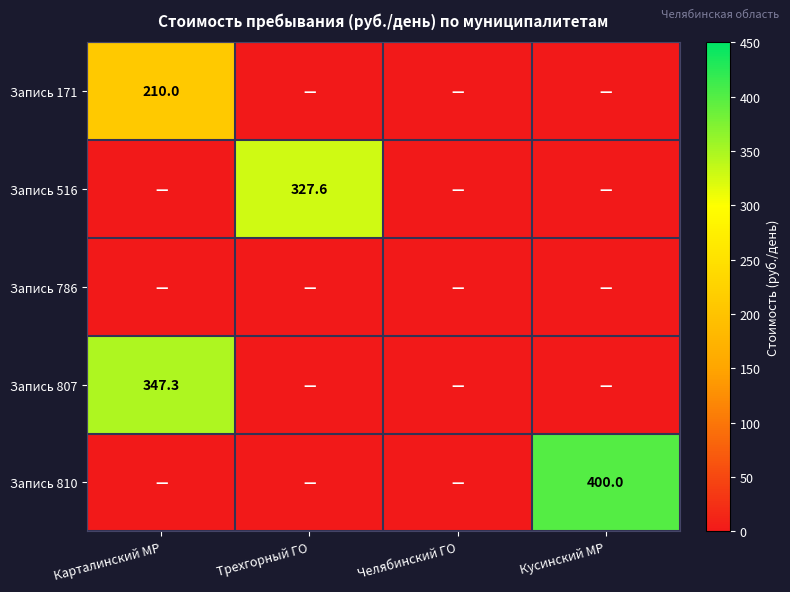

The Запись 810 series shows 400.0 at Кусинский МР. True or false?

True